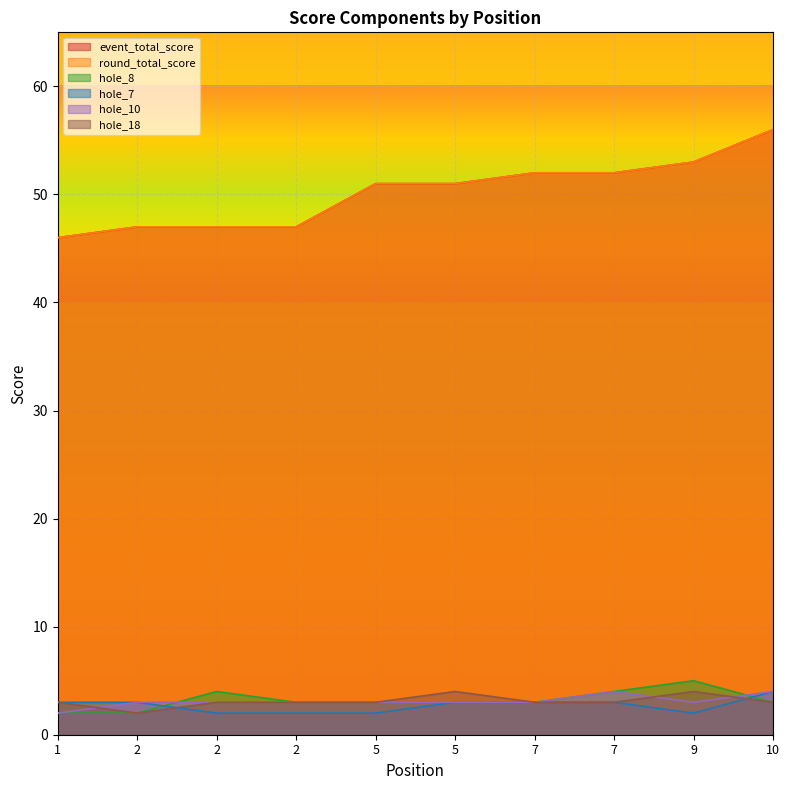

Which category has the lowest value across all series?

1